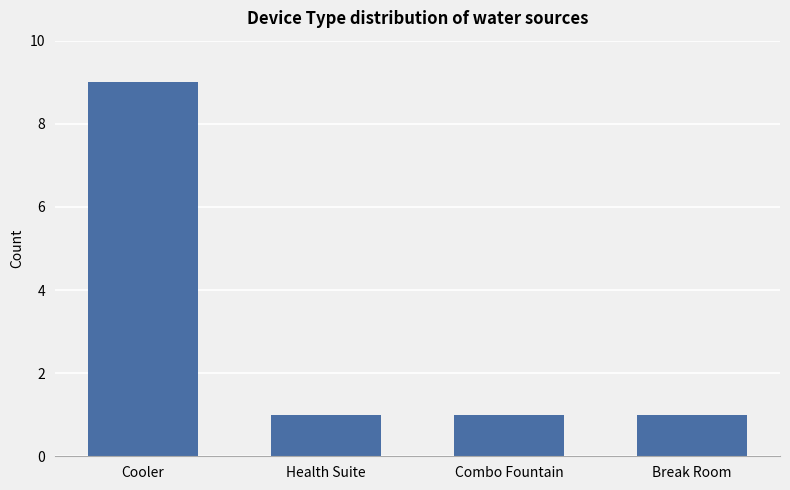

Reading right to left, transcribe all the data shown in this chart.

1	1	1	9